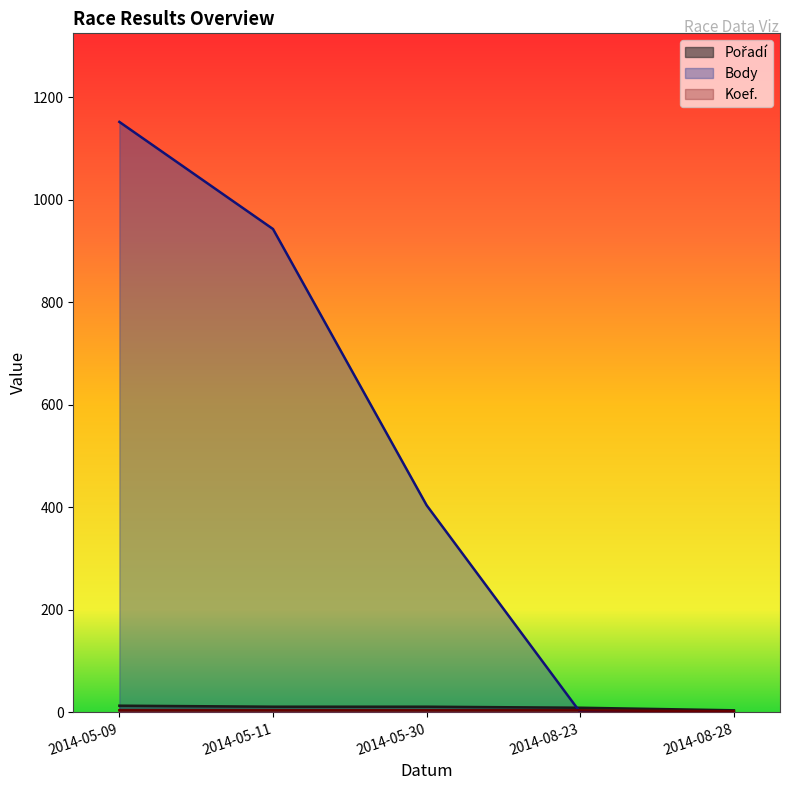

True or false: Koef. and Body intersect in this chart.

True